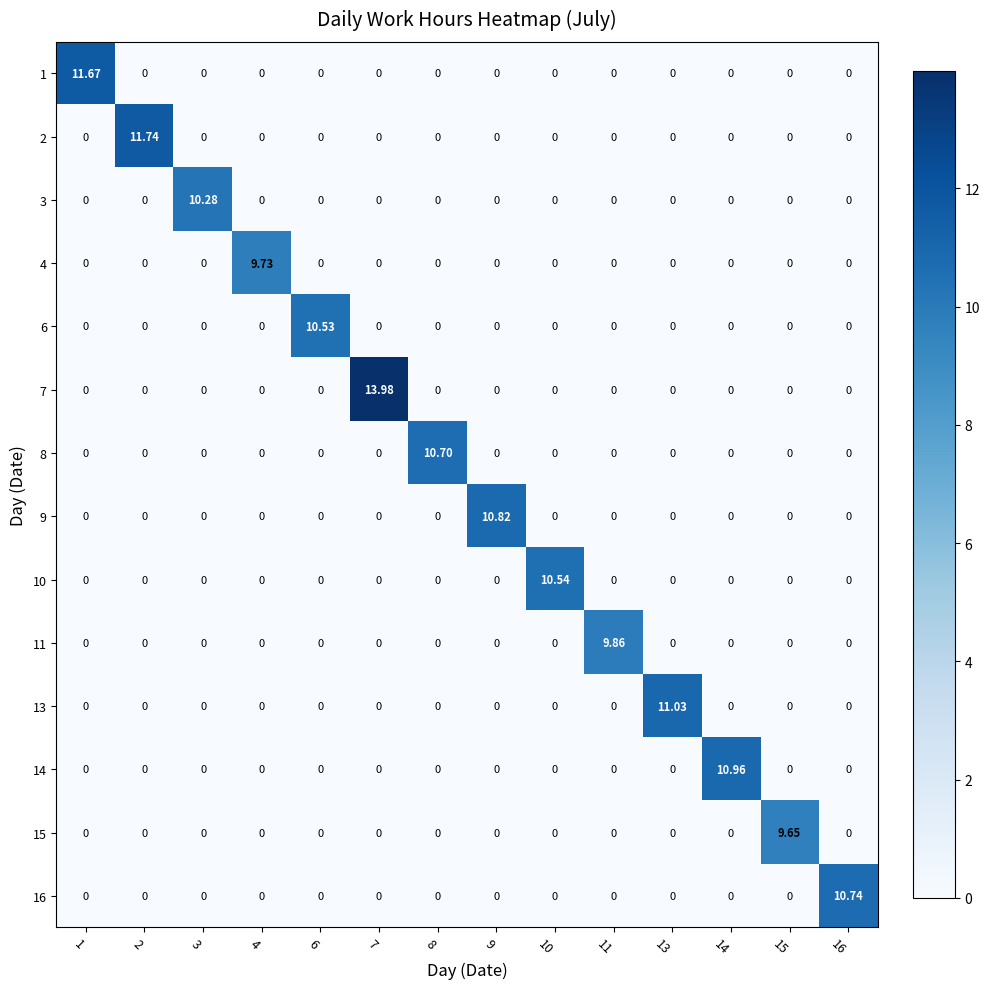

How many positive values does the 7 series have?

1